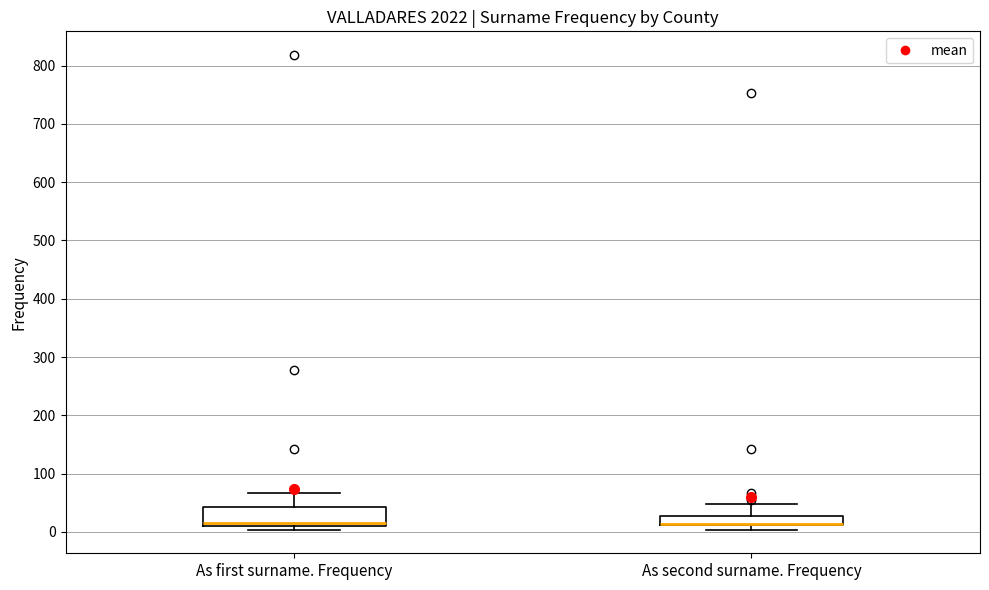

Reading left to right, read every box against the y-axis: the position of its median line, the range the box covers, and the ends of its whiskers. The values are not printed on the chart, so give them approximately, as read against the axis.

As first surname. Frequency: median 20, box 10 to 40, whiskers 0 to 70
As second surname. Frequency: median 10 (drawn on the box's lower edge), box 10 to 30, whiskers 0 to 50